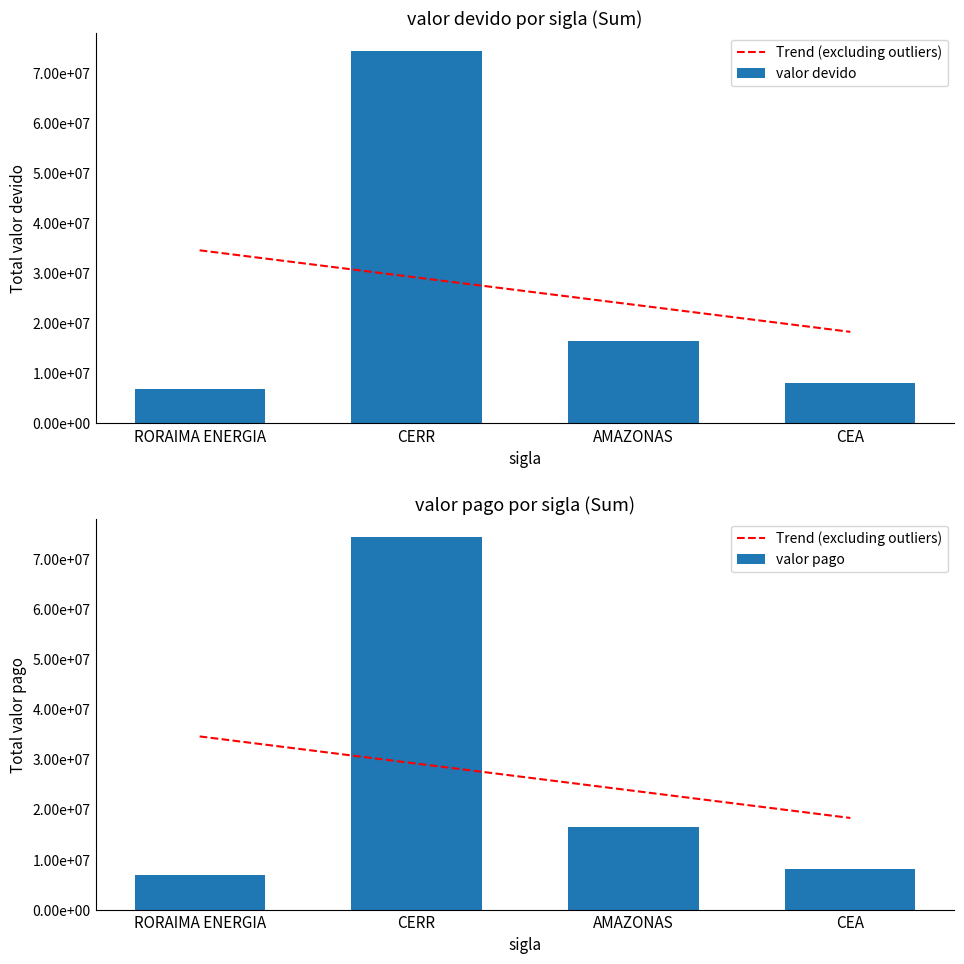

Rank the categories by valor pago value from highest to lowest.

CERR, AMAZONAS, CEA, RORAIMA ENERGIA